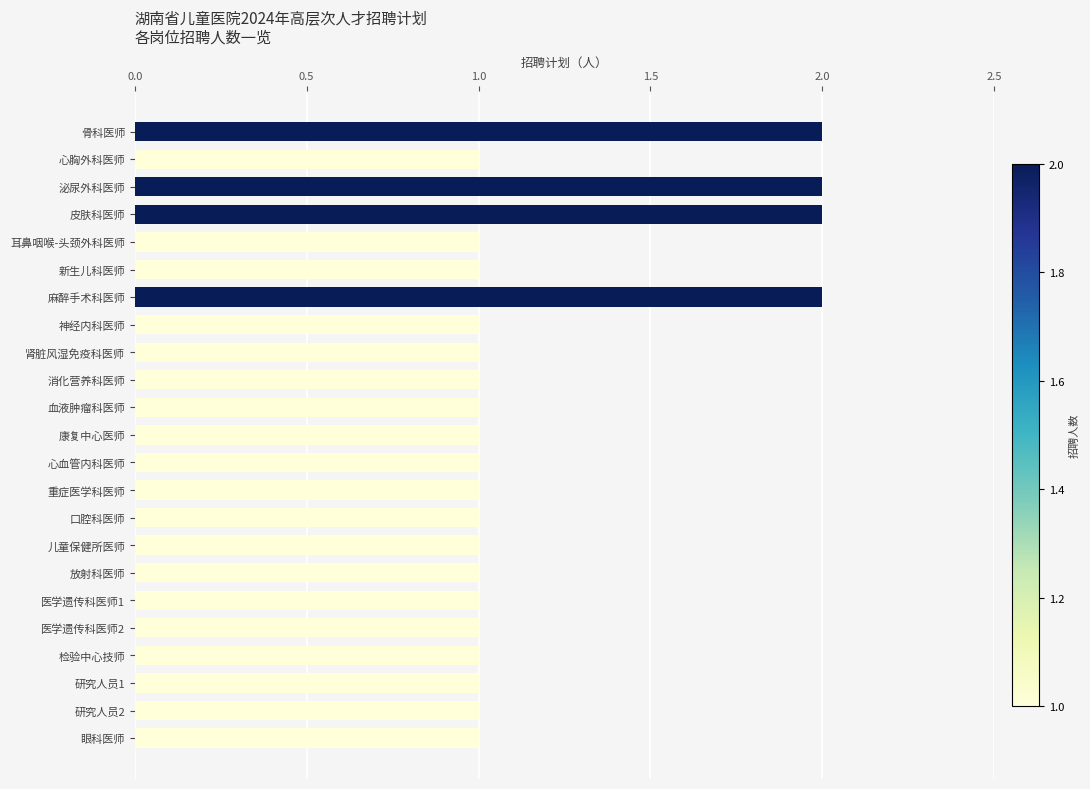

The chart shows a value of 2 at 麻醉手术科医师. True or false?

True